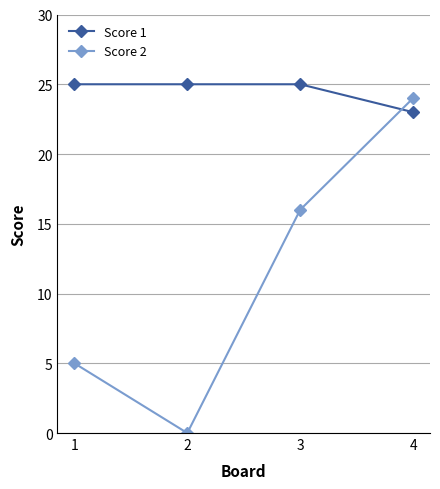

True or false: Score 2 has more than 0 points higher than both neighbors.

False